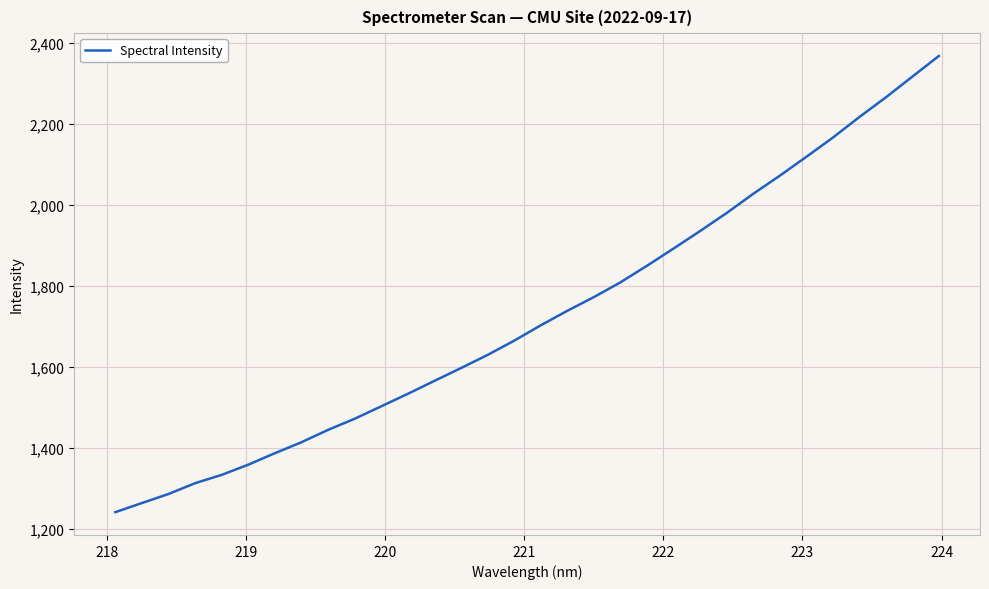

Reading left to right, extract all data points from this chart.

1241.2	1263.7	1286.1	1312.8	1333.4	1358.5	1386.9	1414.0	1444.6	1472.0	1502.8	1533.6	1565.5	1597.3	1629.6	1664.8	1702.8	1738.7	1772.5	1808.9	1850.0	1892.5	1935.8	1980.3	2027.7	2072.4	2119.1	2166.5	2217.5	2266.2	2317.5	2368.6